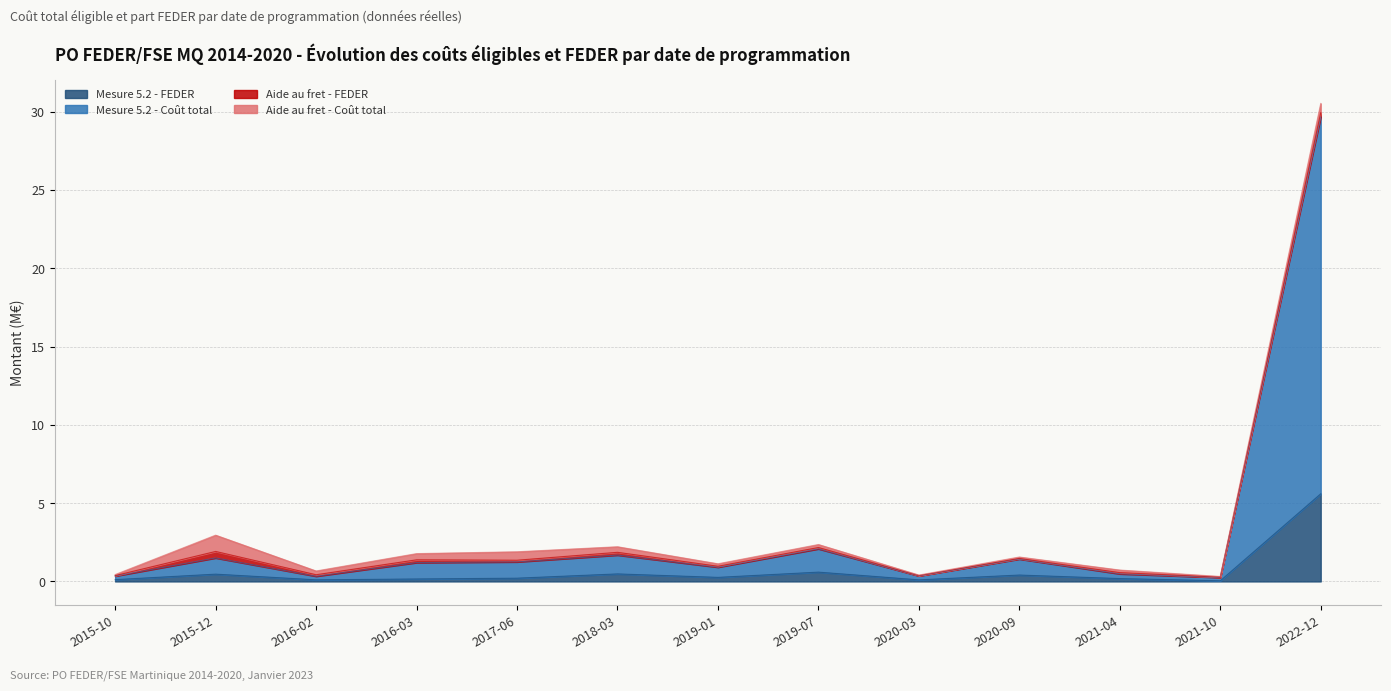

What is the difference between the maximum and minimum values in the Mesure 5.2 - Coût total series?

29.4